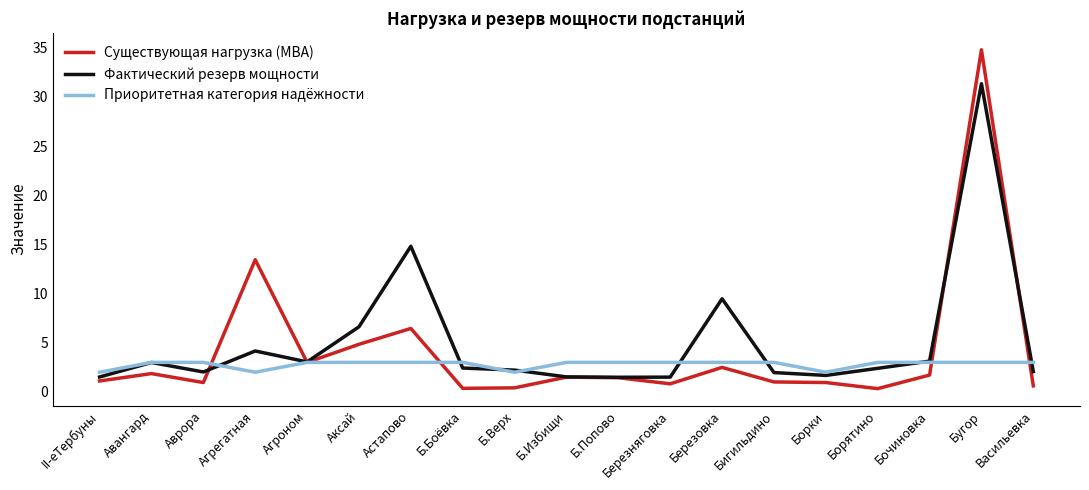

What value does the Фактический резерв мощности series have at Аврора?

2.0